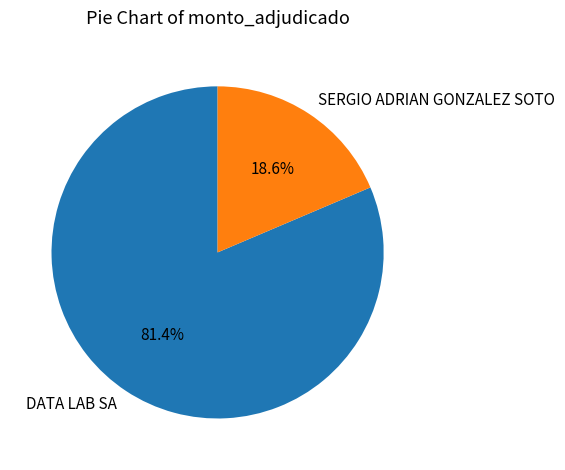

To the nearest percent, what is the difference between the DATA LAB SA and SERGIO ADRIAN GONZALEZ SOTO slice percentages?

63%